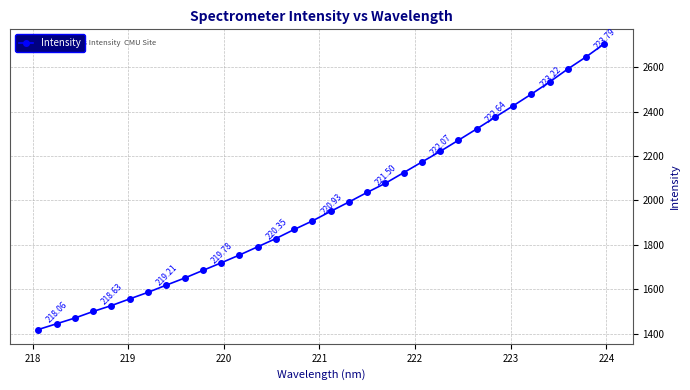

What is the sum of all values?

63251.4